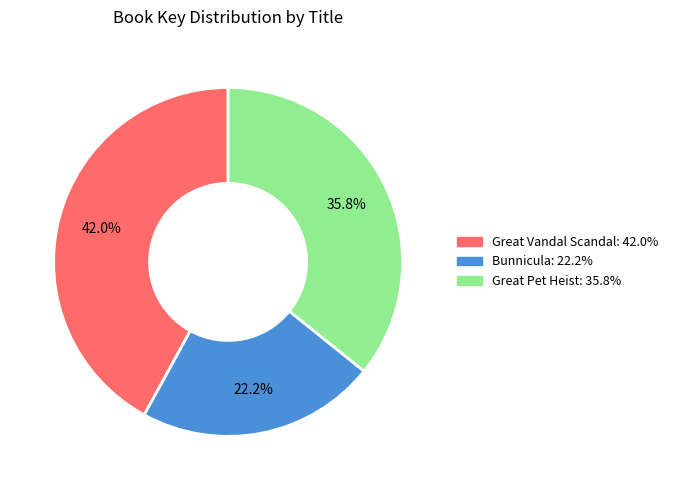

What percentage is the Great Pet Heist slice, to the nearest percent?

36%